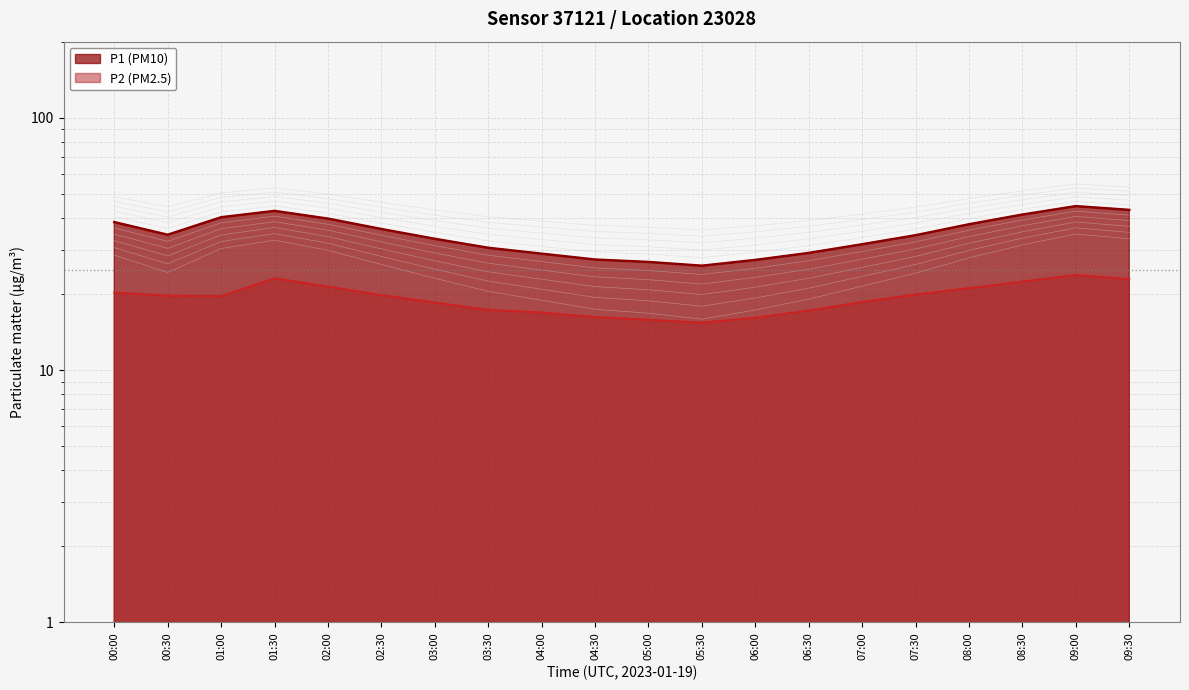

The value of P2 at 05:30 is 15.4. True or false?

True